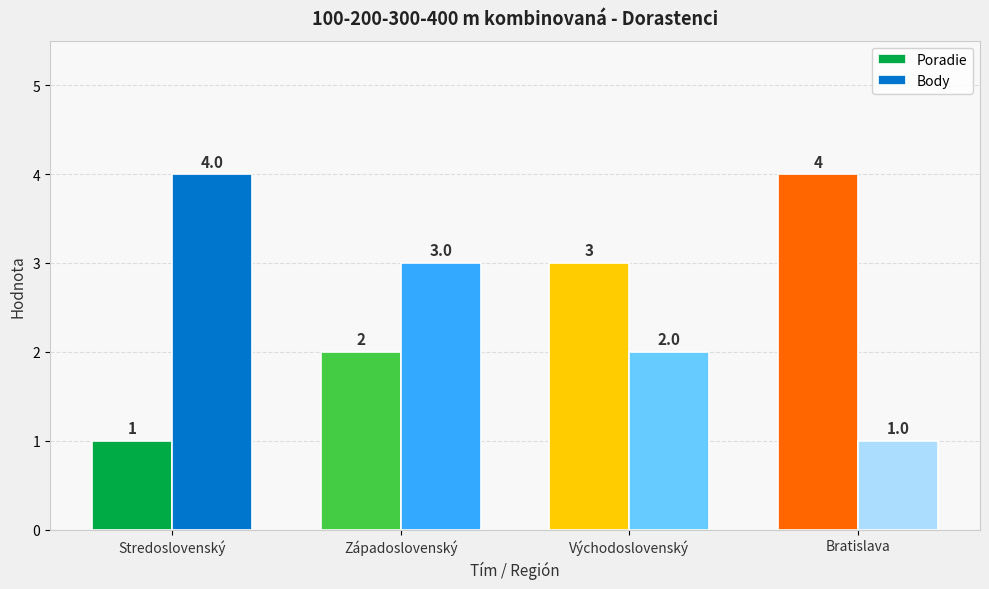

What position from the left is Východoslovenský?

3